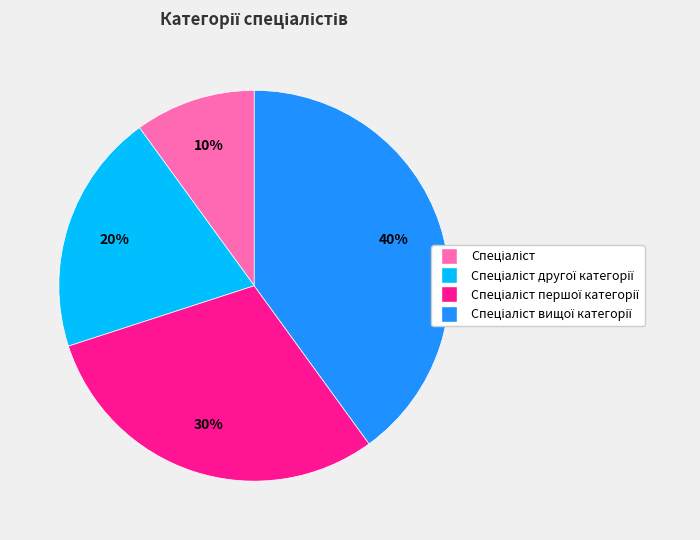

To the nearest percent, what is the average slice percentage?

25%